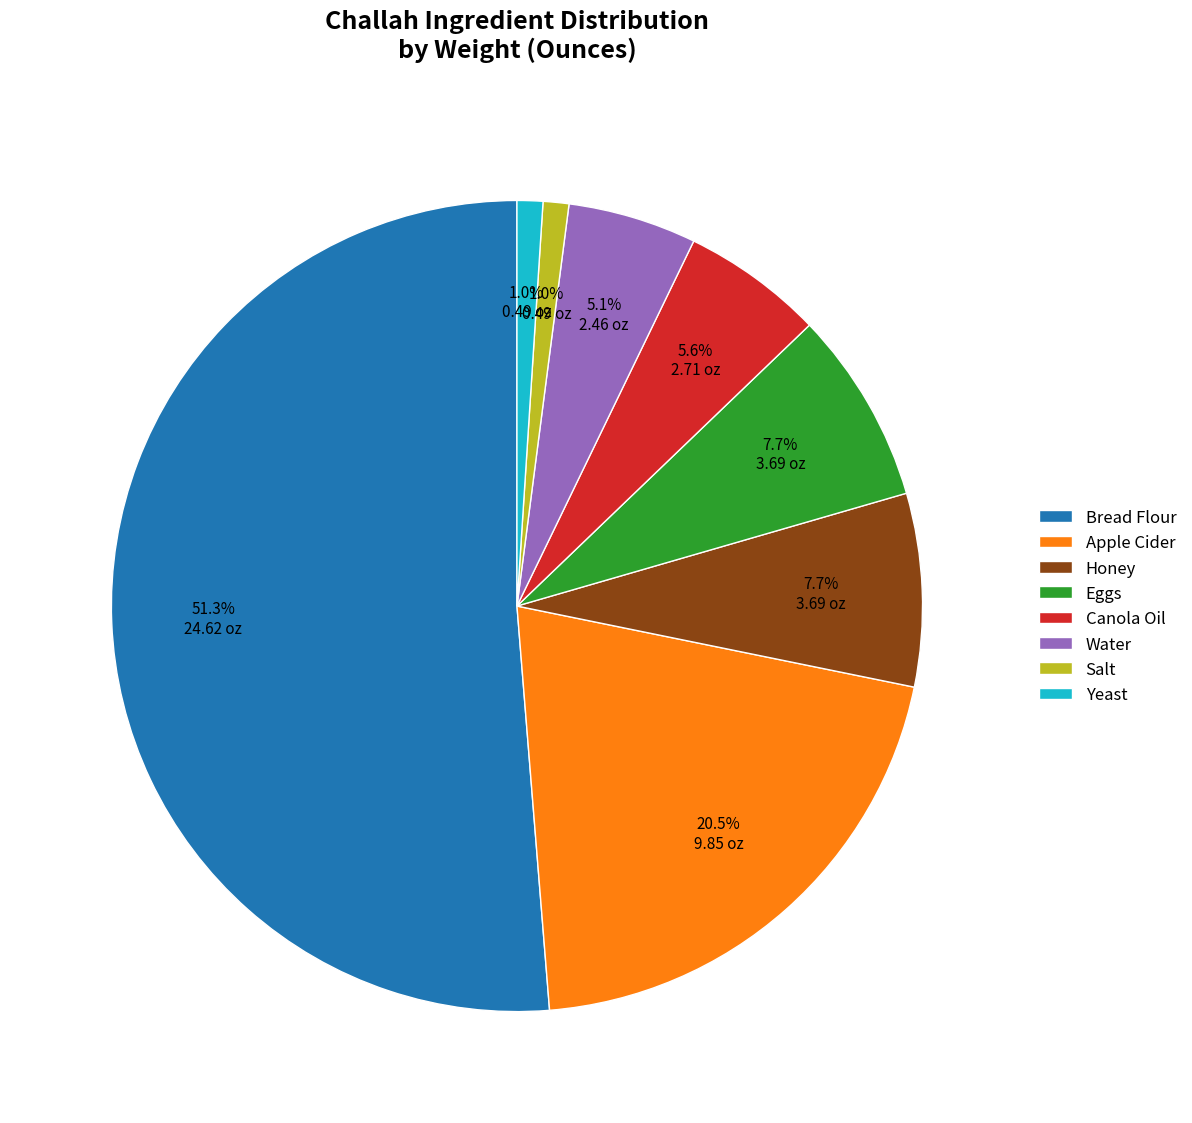

True or false: Honey accounts for 16% of the total.

False